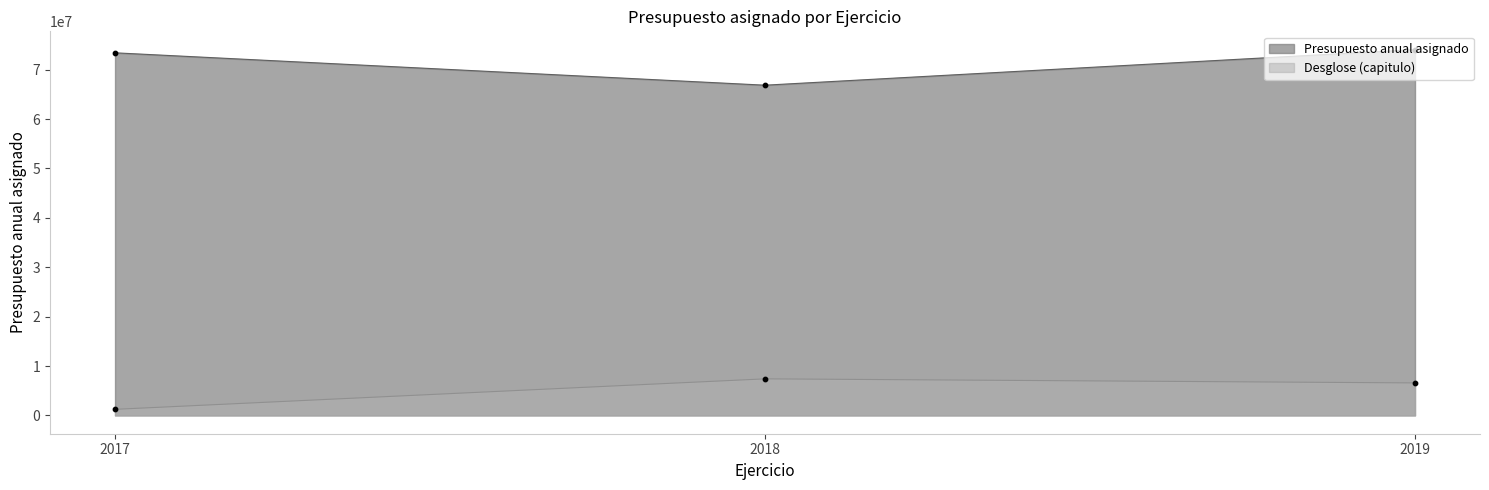

What are all the series names shown in the legend?

Presupuesto anual asignado, Desglose (capitulo)